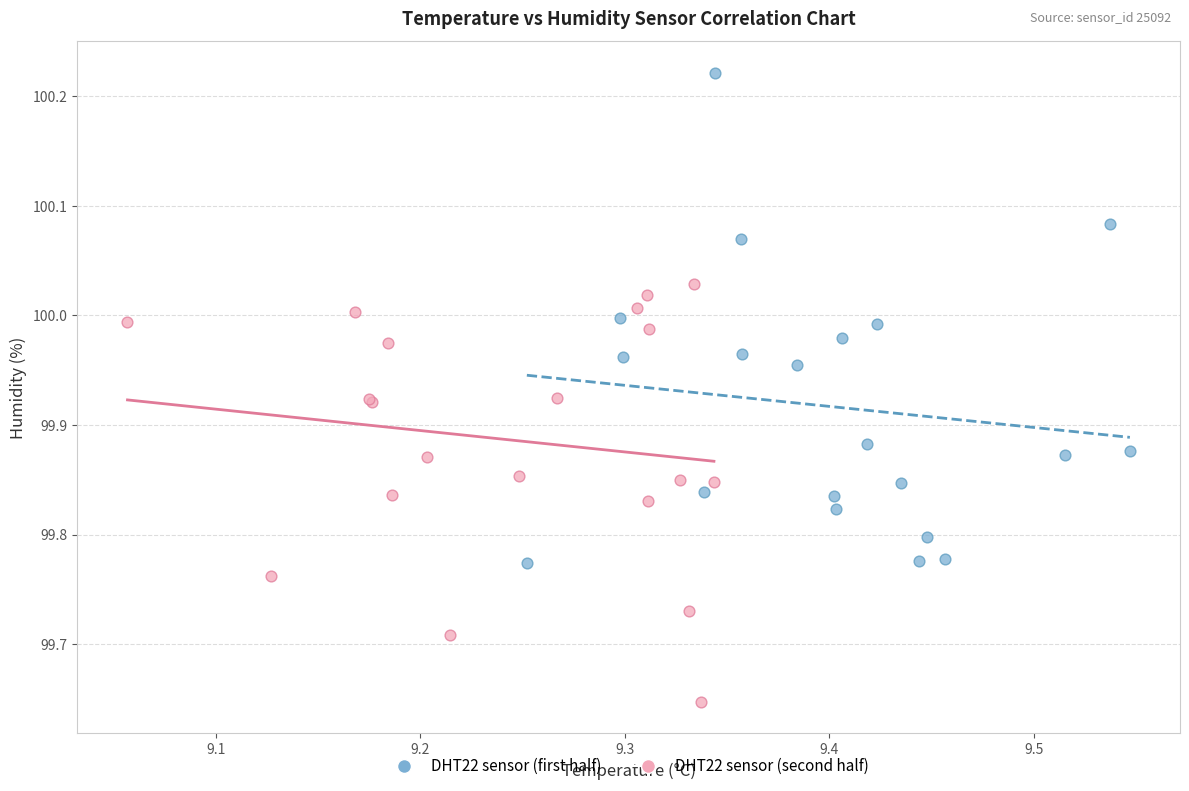

Which series reaches the maximum Y coordinate?

DHT22 sensor (first half)